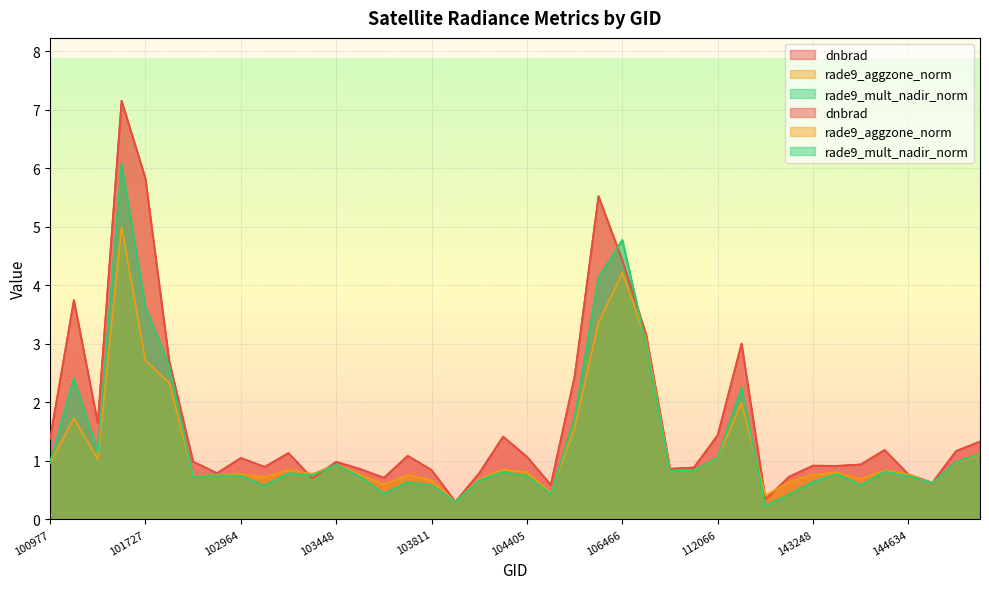

Does the chart display data point markers on the line(s)?

No